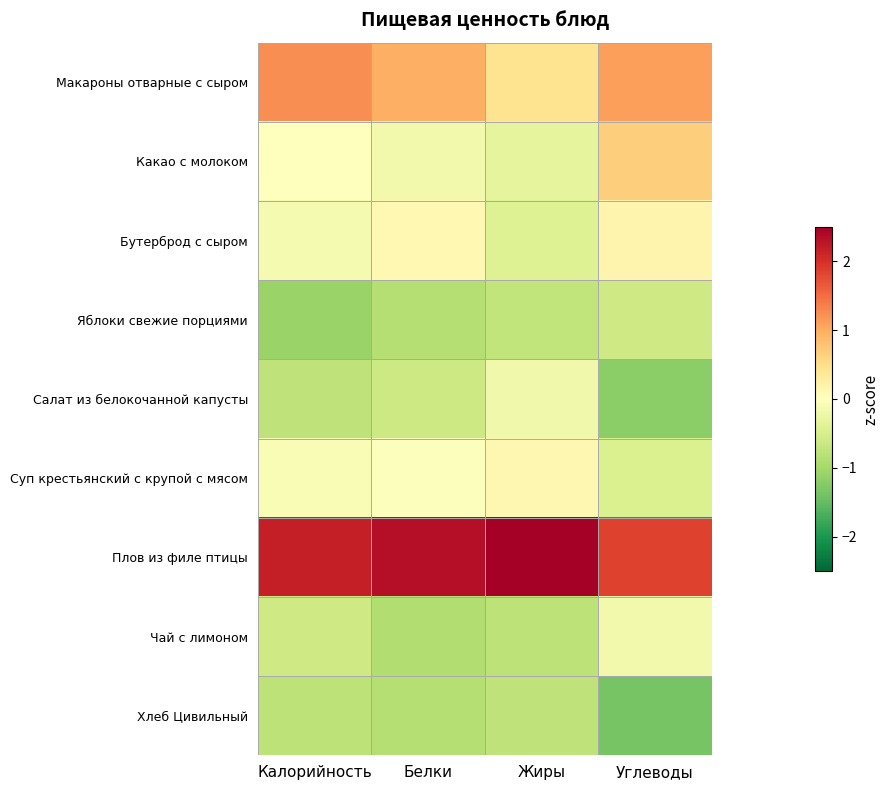

Rank the series by their maximum value, from lowest to highest.

Хлеб Цивильный, Яблоки свежие порциями, Салат из белокочанной капусты, Чай с лимоном, Суп крестьянский с крупой с мясом, Бутерброд с сыром, Какао с молоком, Макароны отварные с сыром, Плов из филе птицы